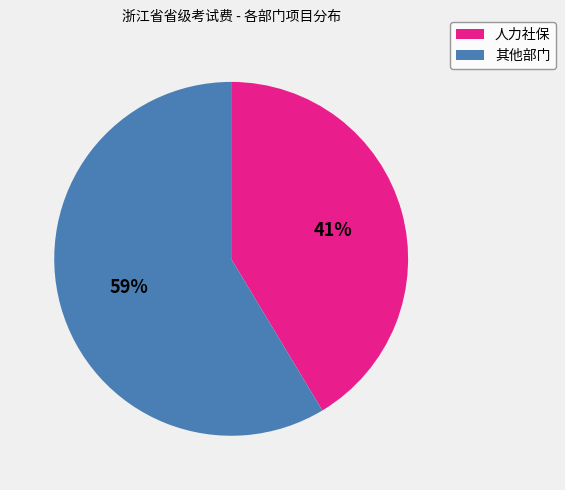

To the nearest percent, what is the combined percentage of 人力社保 and 其他部门?

100%